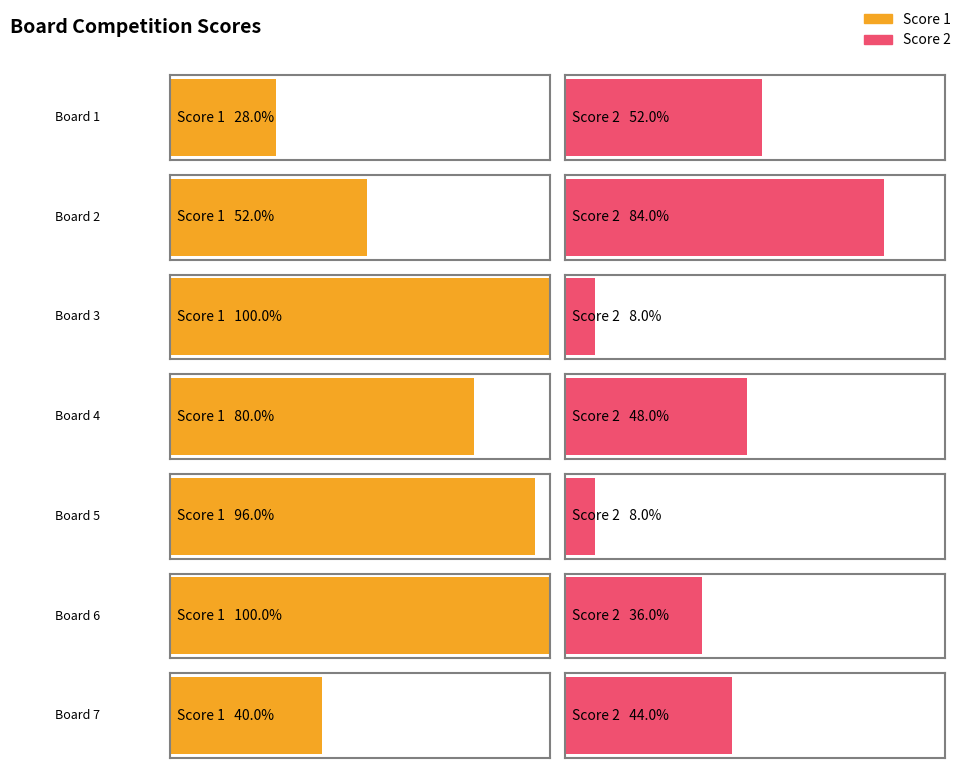

At which label does Score 2 reach its minimum?

Board 3